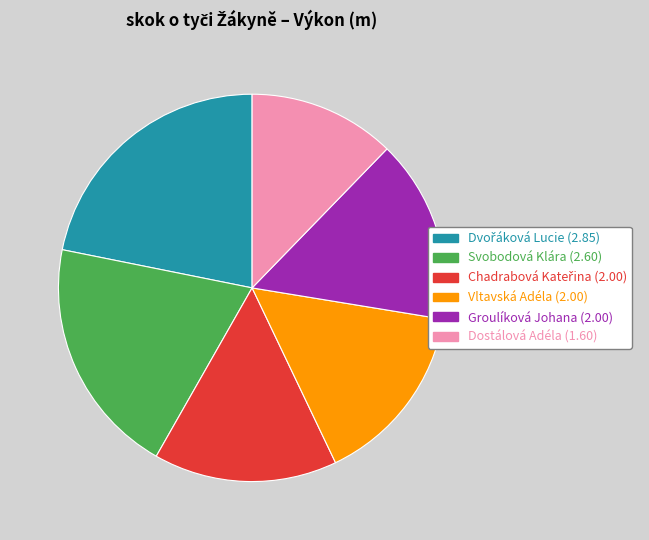

Approximately how many times larger is the value at Groulíková Johana compared to Vltavská Adéla?

1.0